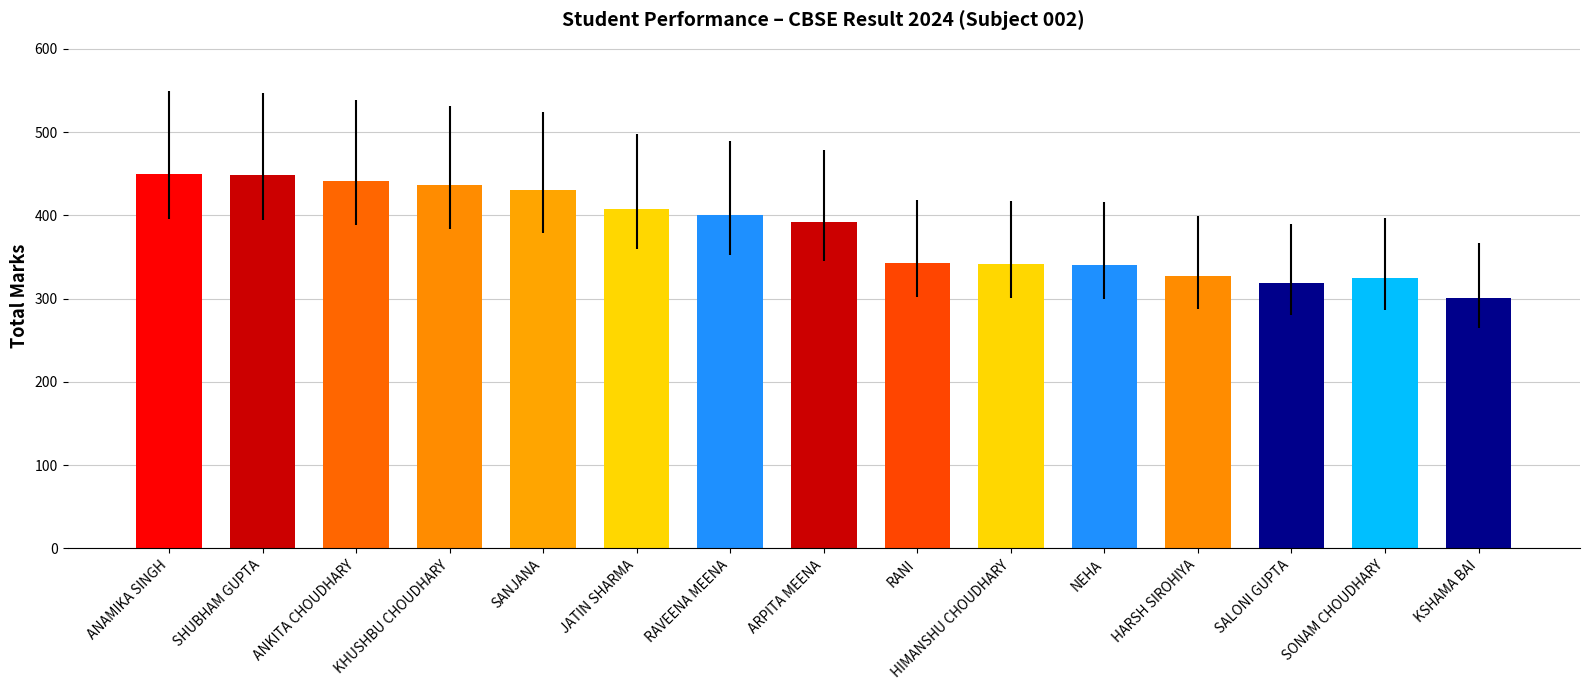

What is the label of the 6th bar from the left?

JATIN SHARMA